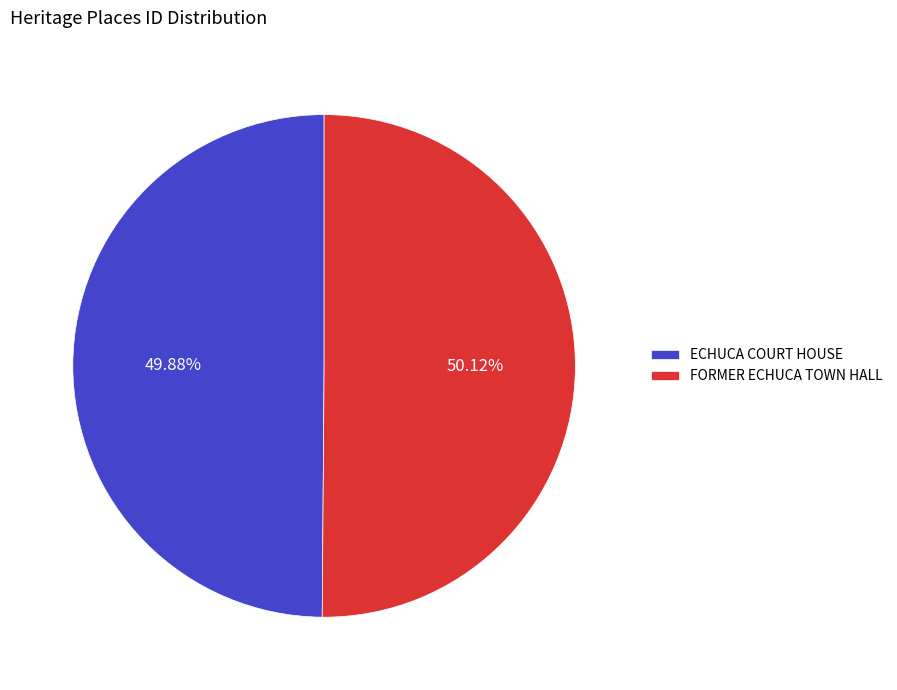

What is the ratio of the value at FORMER ECHUCA TOWN HALL to the value at ECHUCA COURT HOUSE?

1.0